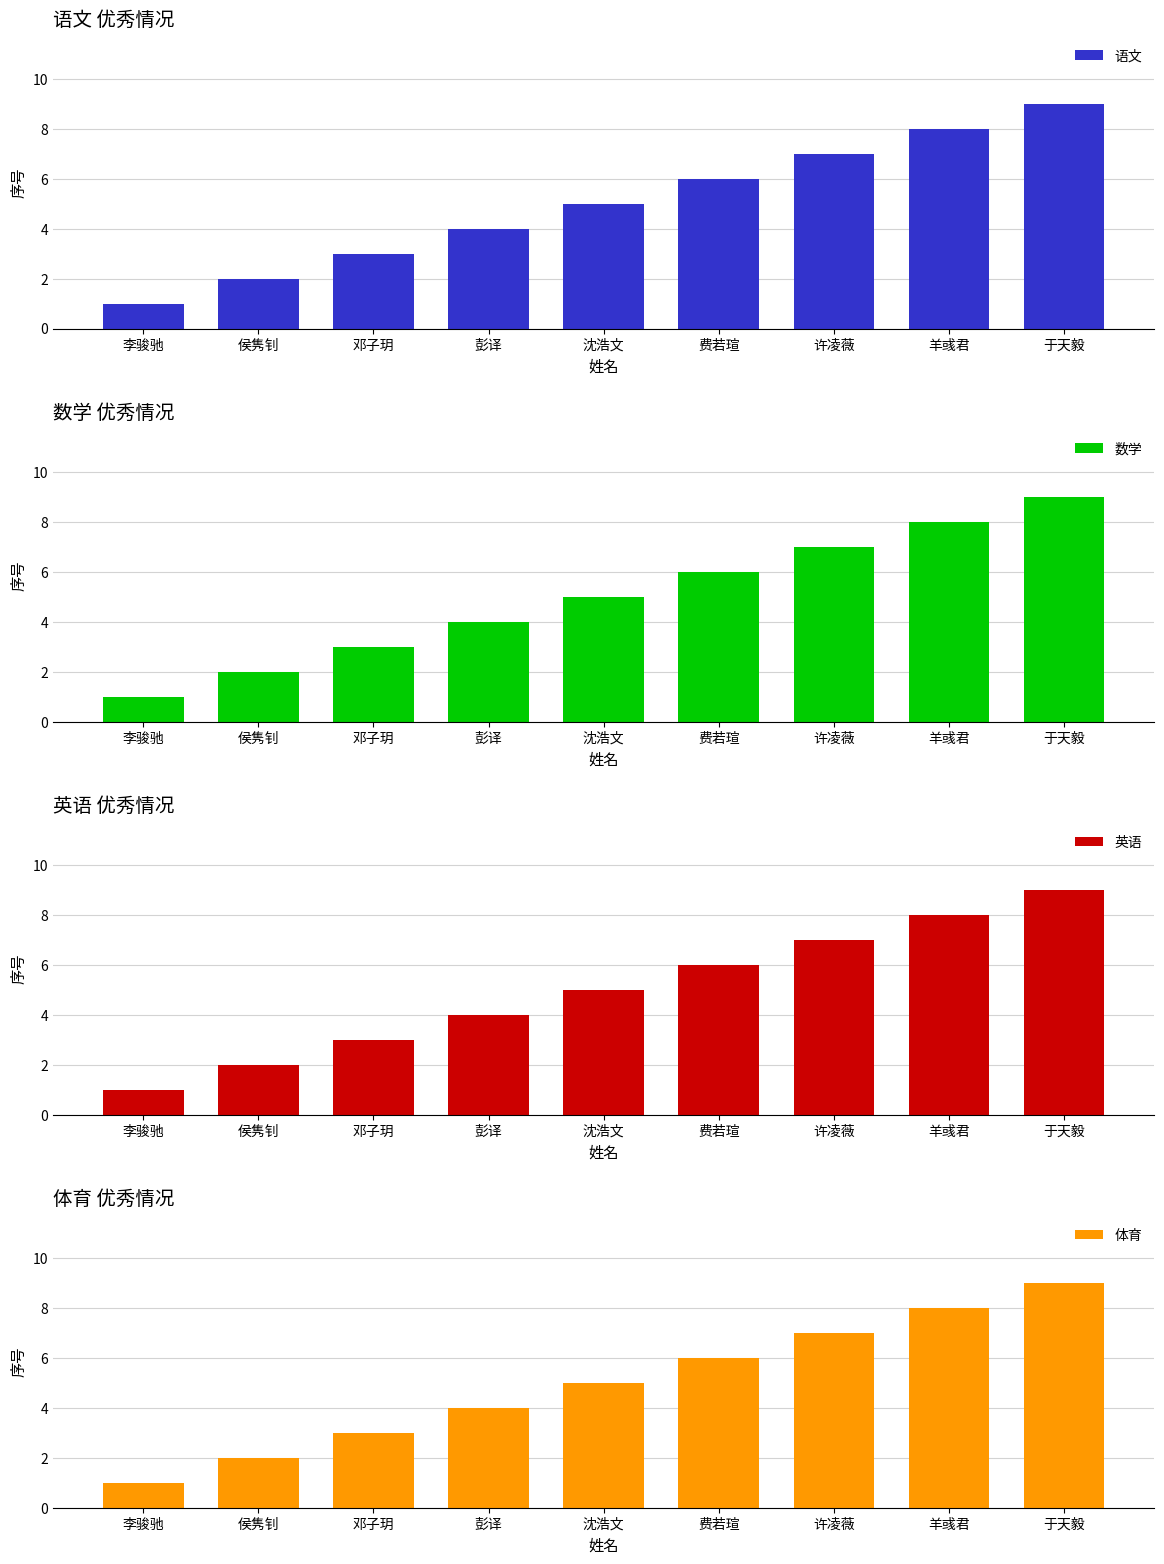

How many data points in 数学 are above 5?

4